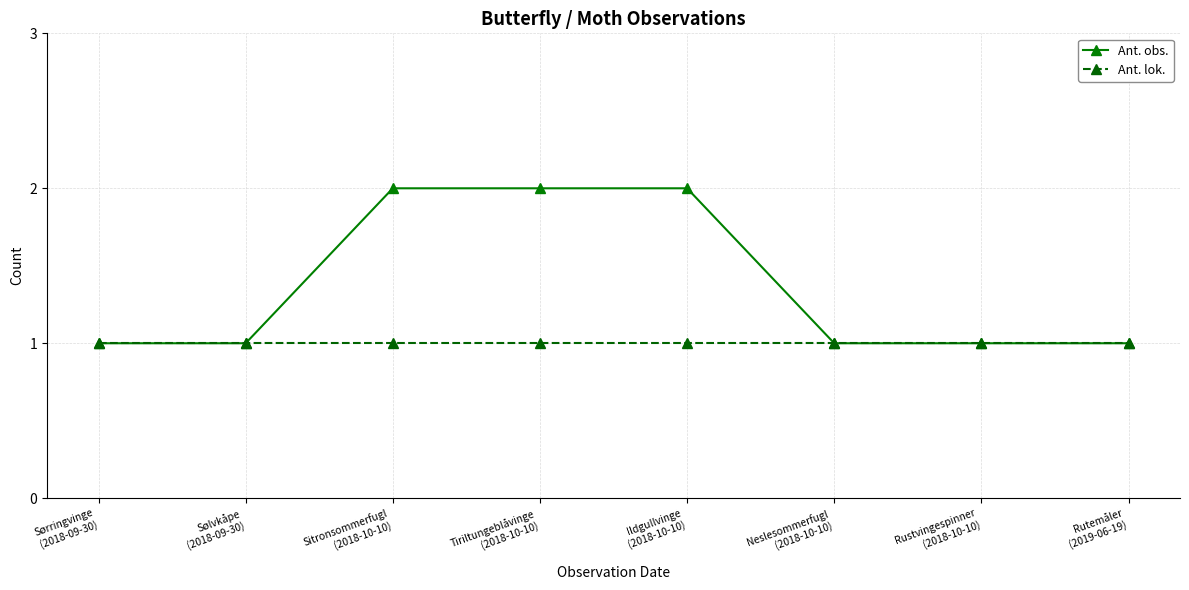

What is the highest value of the Ant. obs. series?

2